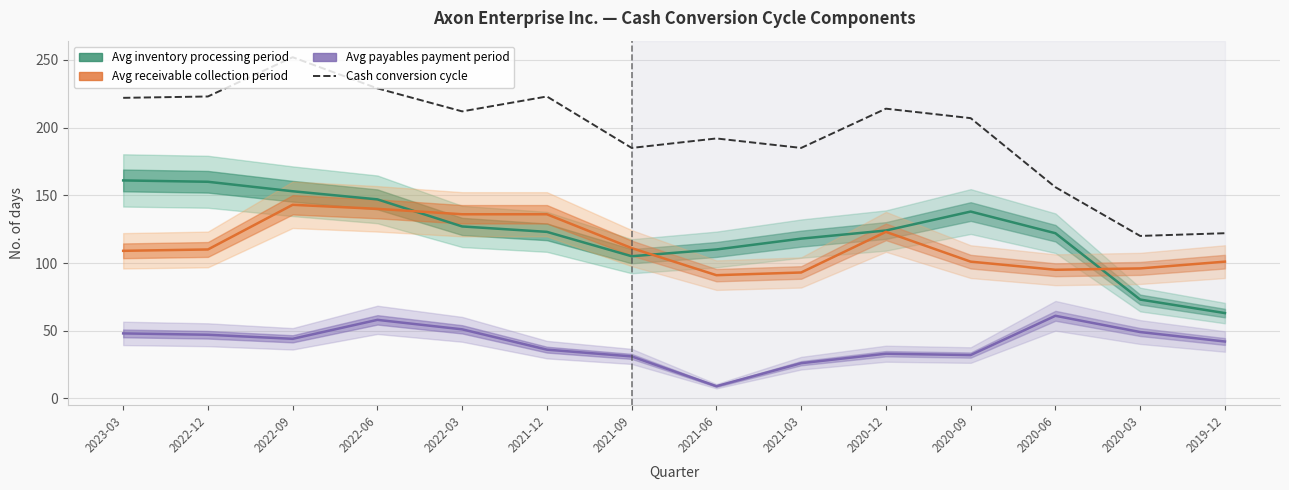

Reading left to right, what are all the values shown in this chart?

Average inventory processing period: 161	160	153	147	127	123	105	110	118	124	138	122	73	63
Average receivable collection period: 109	110	143	140	136	136	111	91	93	123	101	95	96	101
Average payables payment period: 48	47	44	58	51	36	31	9	26	33	32	61	49	42
Cash conversion cycle: 222	223	252	229	212	223	185	192	185	214	207	156	120	122